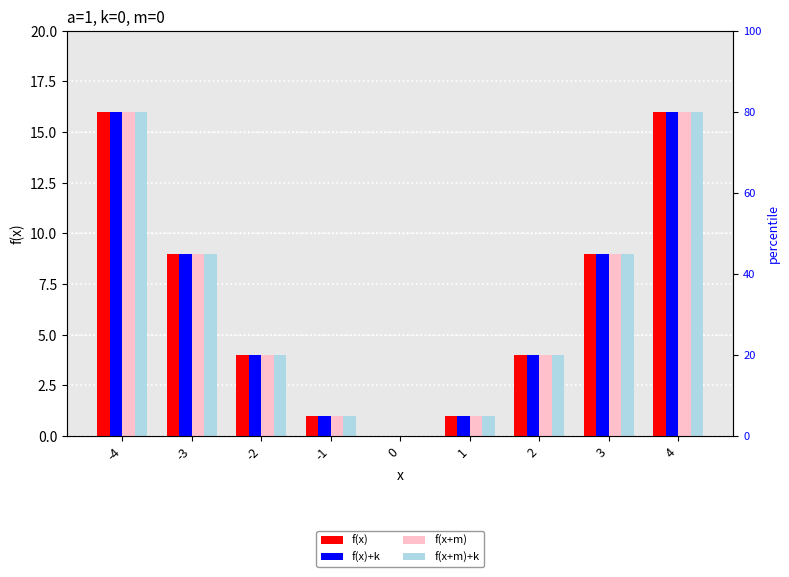

Between -2 and 4, which series saw the biggest shift?

f(x)